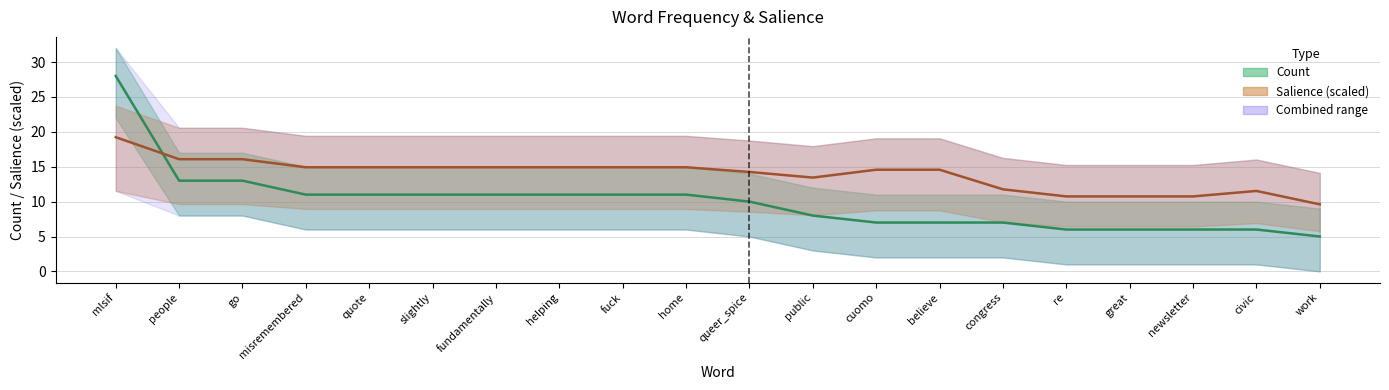

Which category has the lowest value in the Salience series?

work